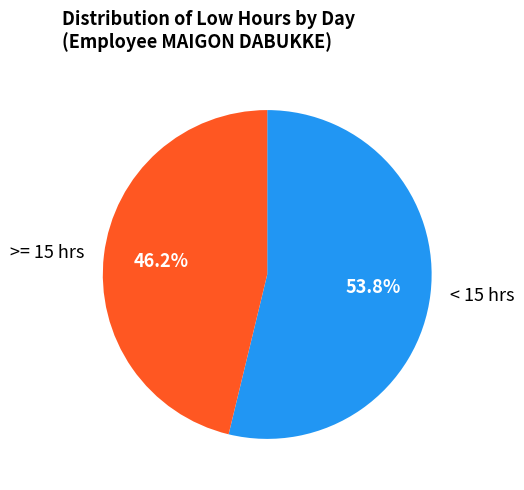

What is the largest slice in the pie chart?

< 15 hrs